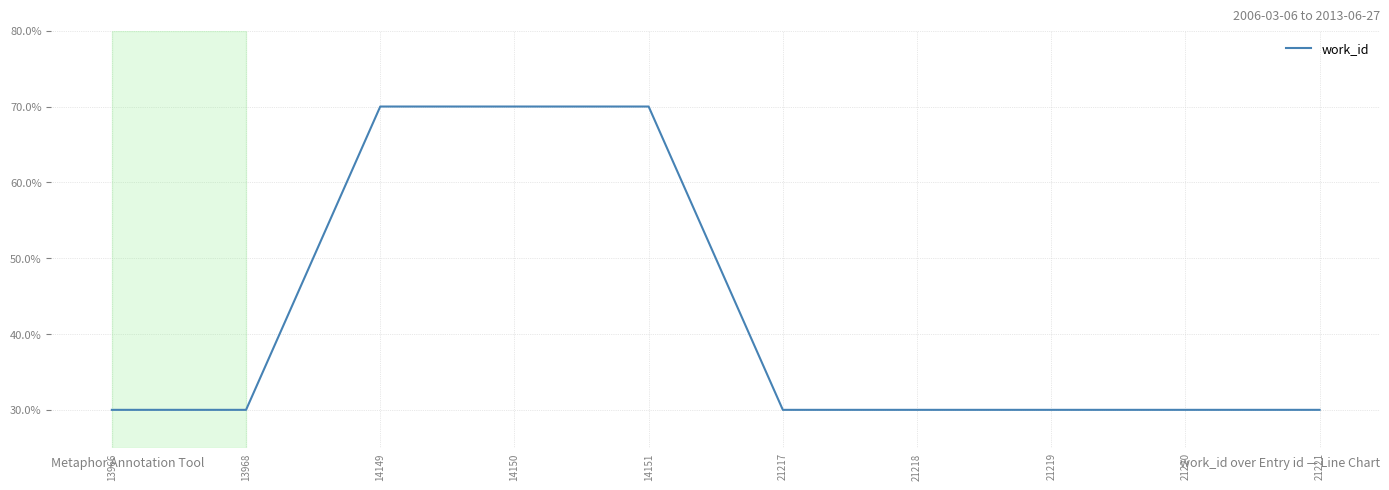

What is the sum of the values at 13966 and 21217?

60